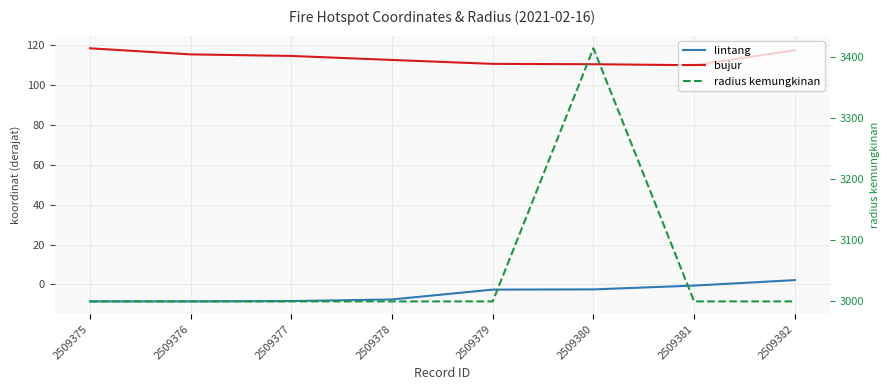

What is the spread (max minus min) of values at 2509381?

3000.6